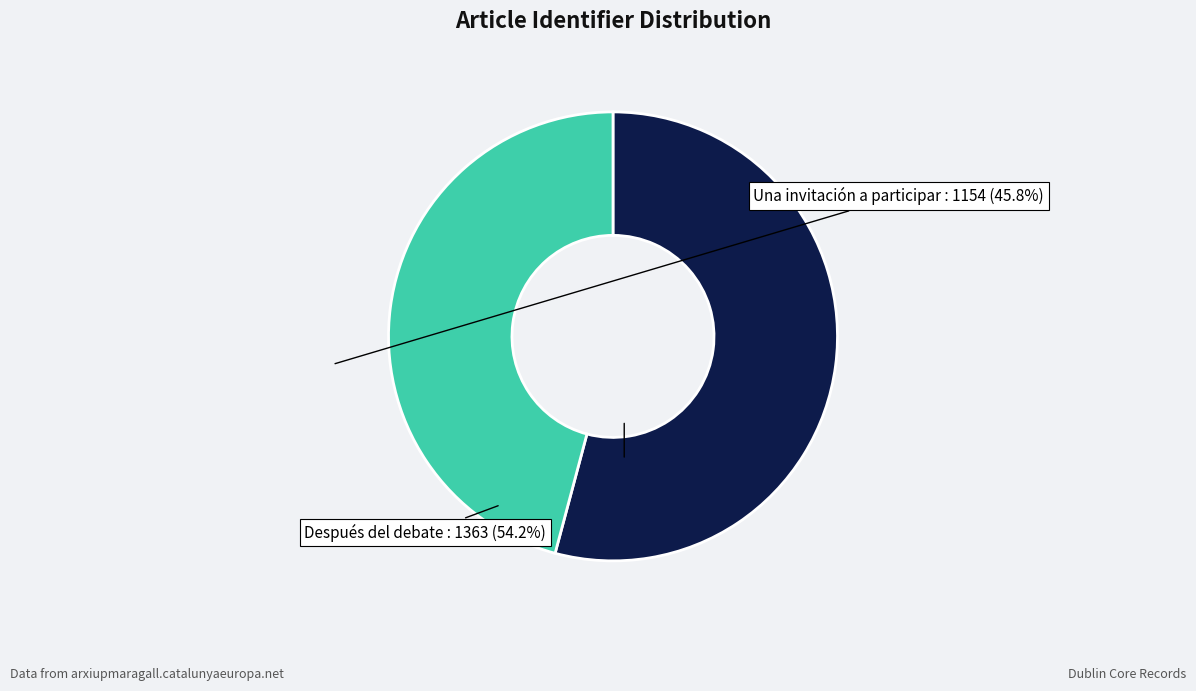

Which category accounts for the majority?

Después del debate